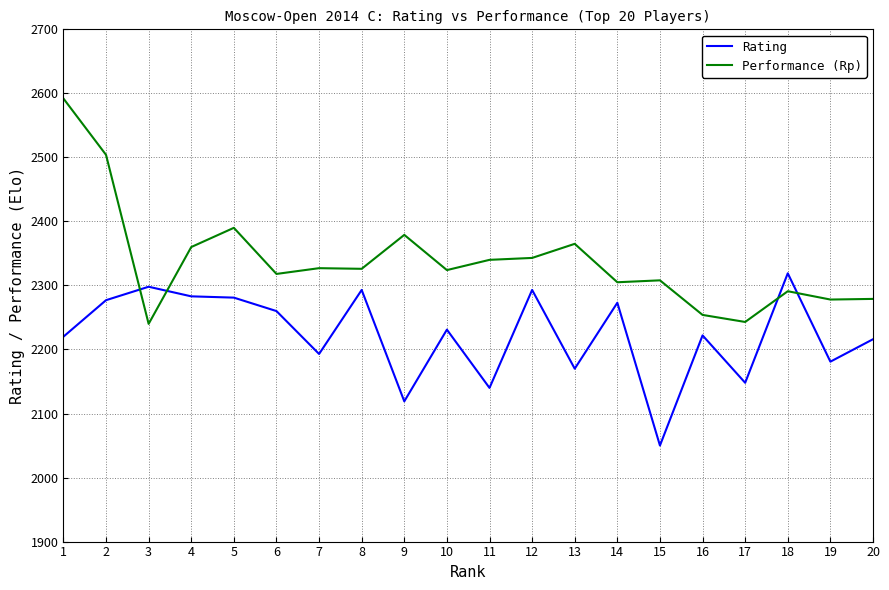

Rank the series at 9 from highest to lowest value.

Performance (Rp), Rating